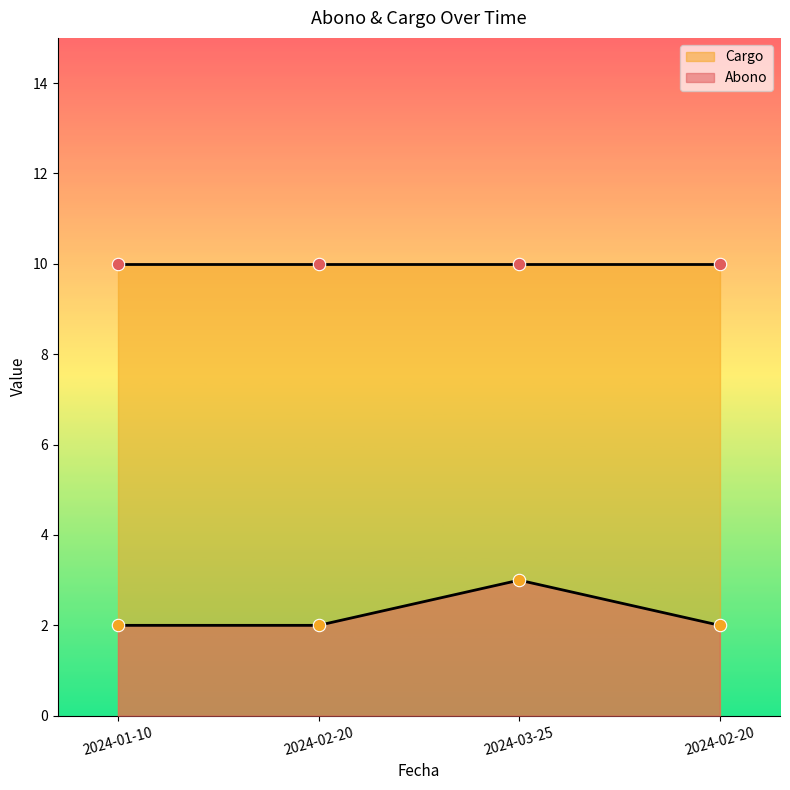

What is the change in value from 2024-03-25 to 2024-02-20?

-1